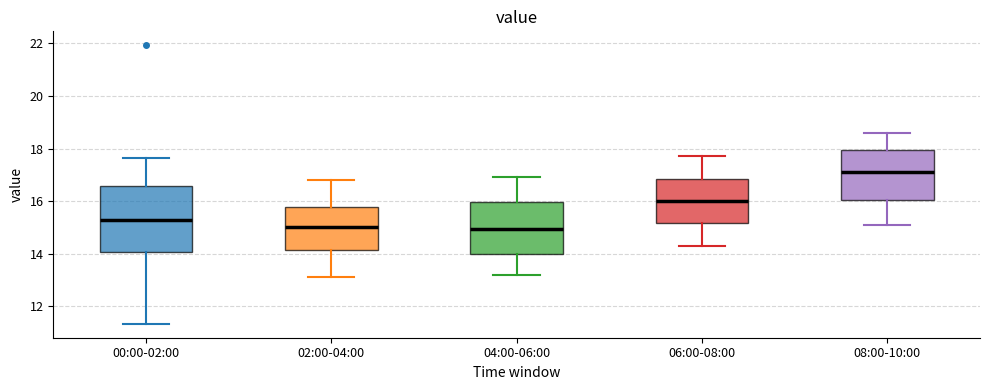

Reading left to right, read every box against the y-axis: the position of its median line, the range the box covers, and the ends of its whiskers. The values are not printed on the chart, so give them approximately, as read against the axis.

00:00-02:00: median 15.2, box 14.0 to 16.6, whiskers 11.4 to 17.6
02:00-04:00: median 15.0, box 14.2 to 15.8, whiskers 13.2 to 16.8
04:00-06:00: median 15.0, box 14.0 to 16.0, whiskers 13.2 to 17.0
06:00-08:00: median 16.0, box 15.2 to 16.8, whiskers 14.4 to 17.8
08:00-10:00: median 17.2, box 16.0 to 18.0, whiskers 15.2 to 18.6